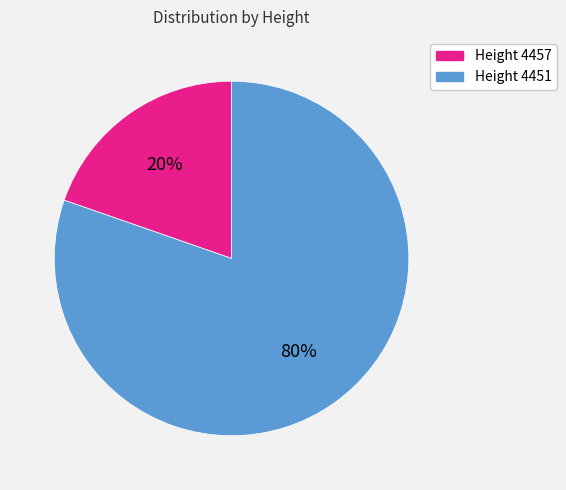

Between Height 4457 and Height 4451, which is larger?

Height 4451